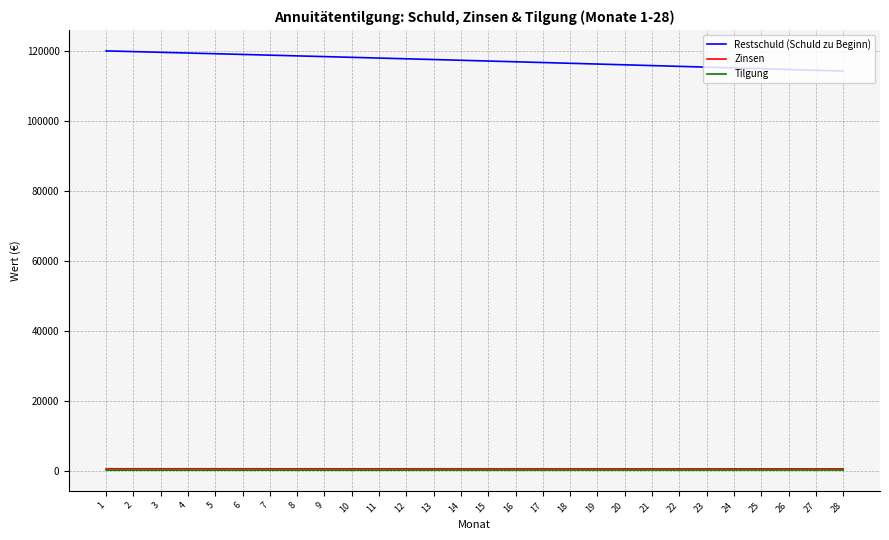

True or false: Zinsen and Tilgung cross at least once.

False